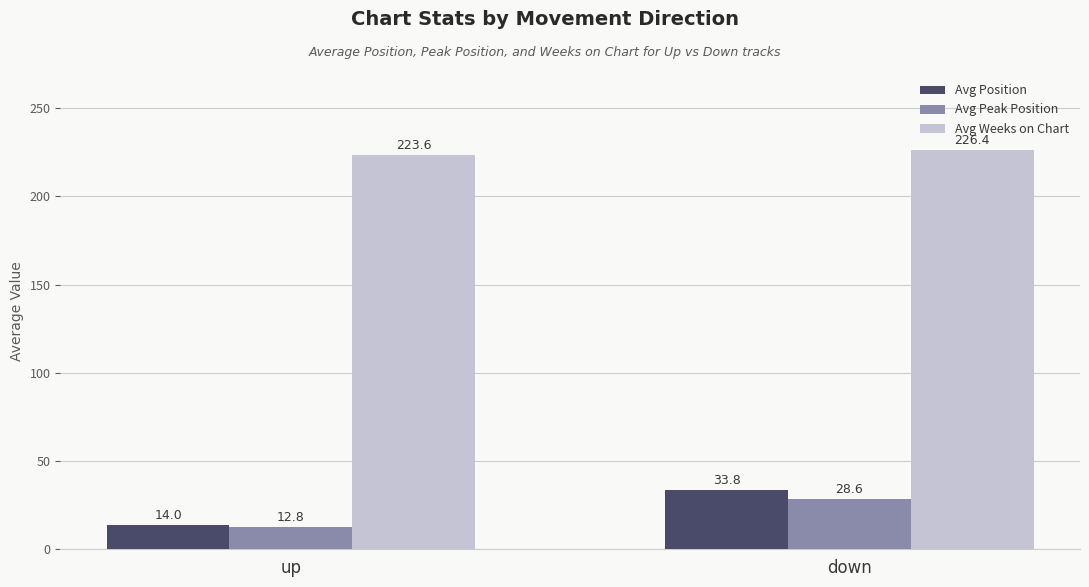

At which label is Avg Peak Position closest to 20?

up